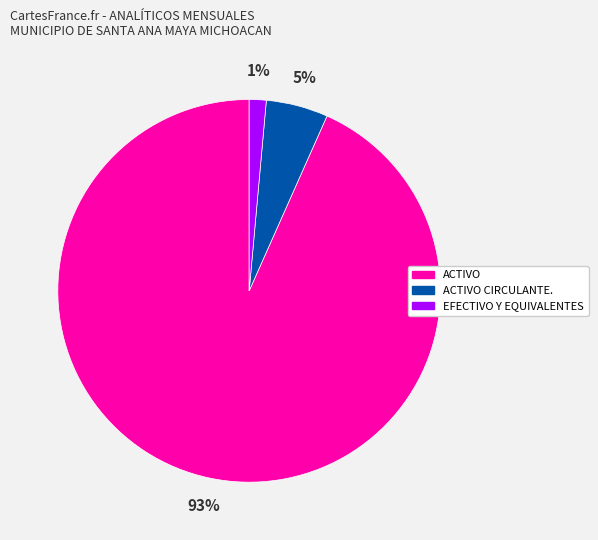

The ACTIVO CIRCULANTE. slice represents 5% of the pie. True or false?

True